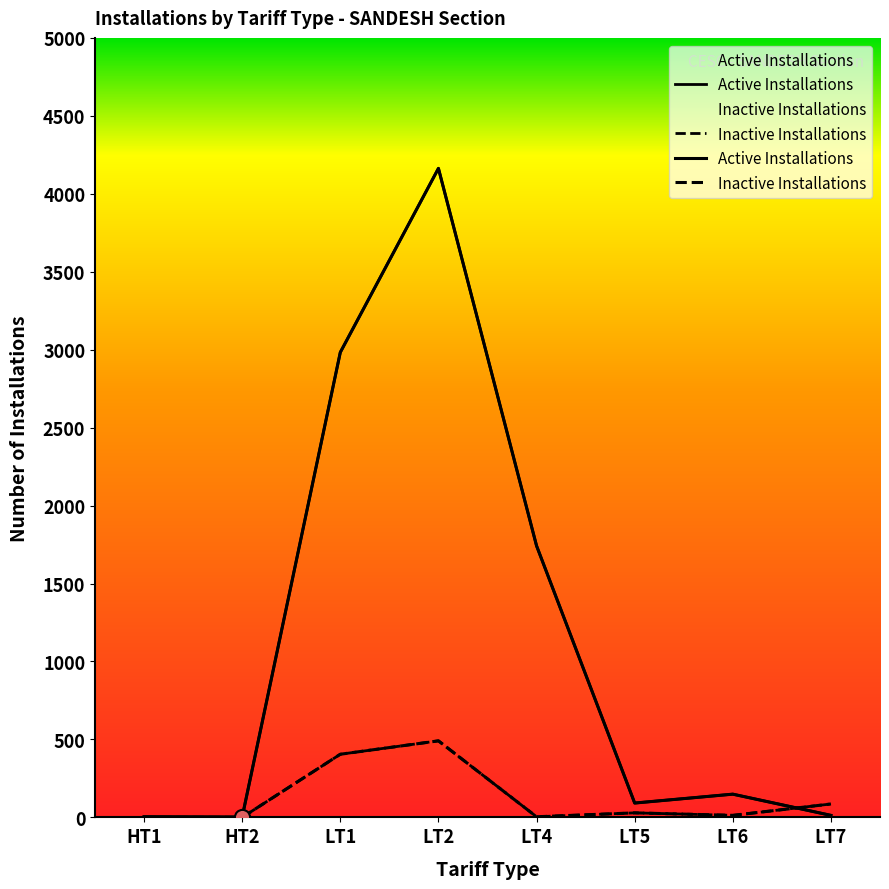

At which category is the sum across all series the highest?

LT2